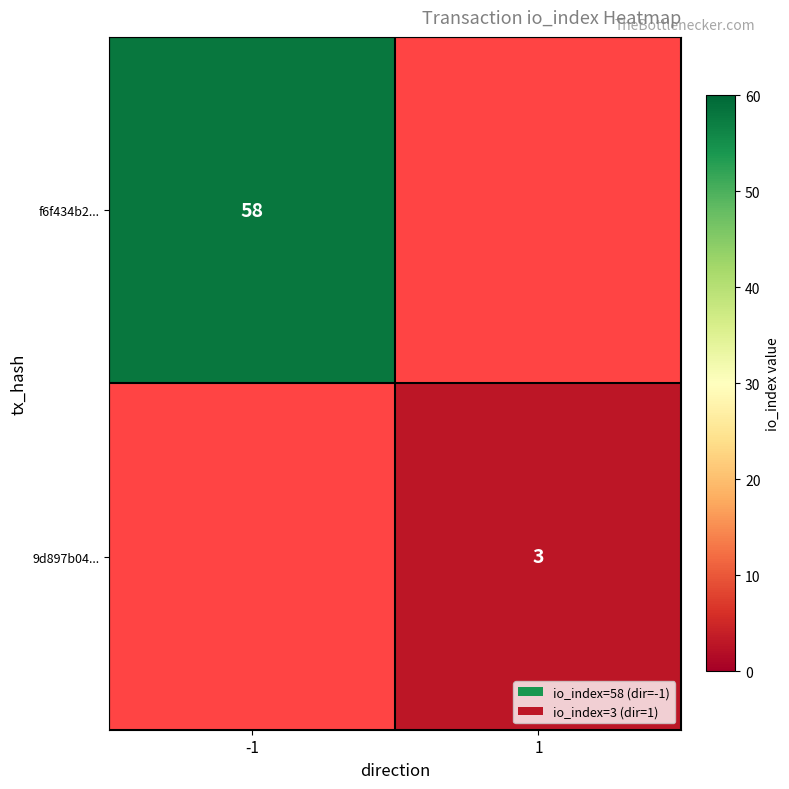

At how many categories does at least one series exceed 27?

1